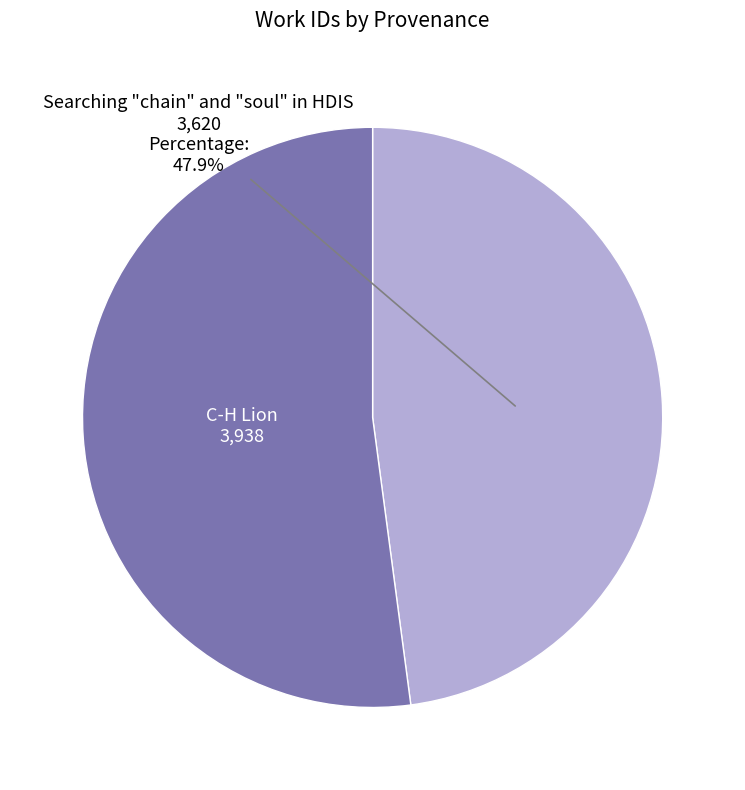

How many segments does this pie chart have?

2